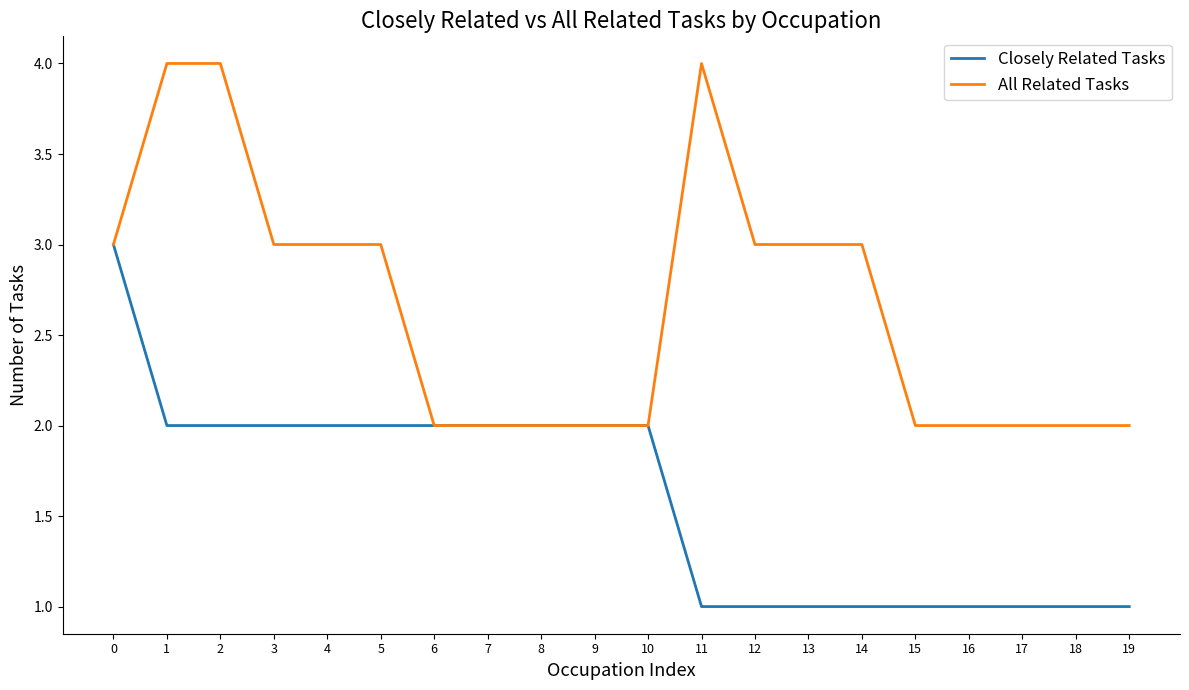

Rank the series by their average value, from highest to lowest.

All Related Tasks, Closely Related Tasks